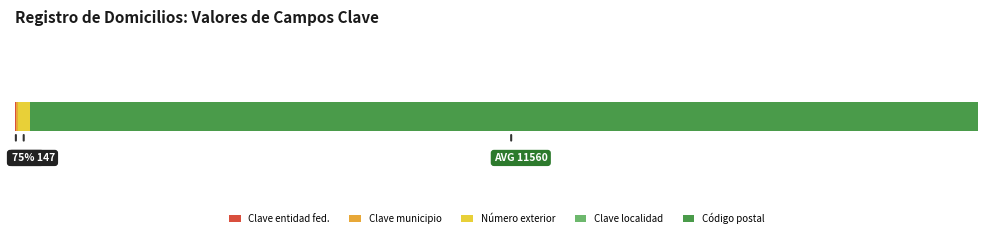

How many bars are there in each group?

5